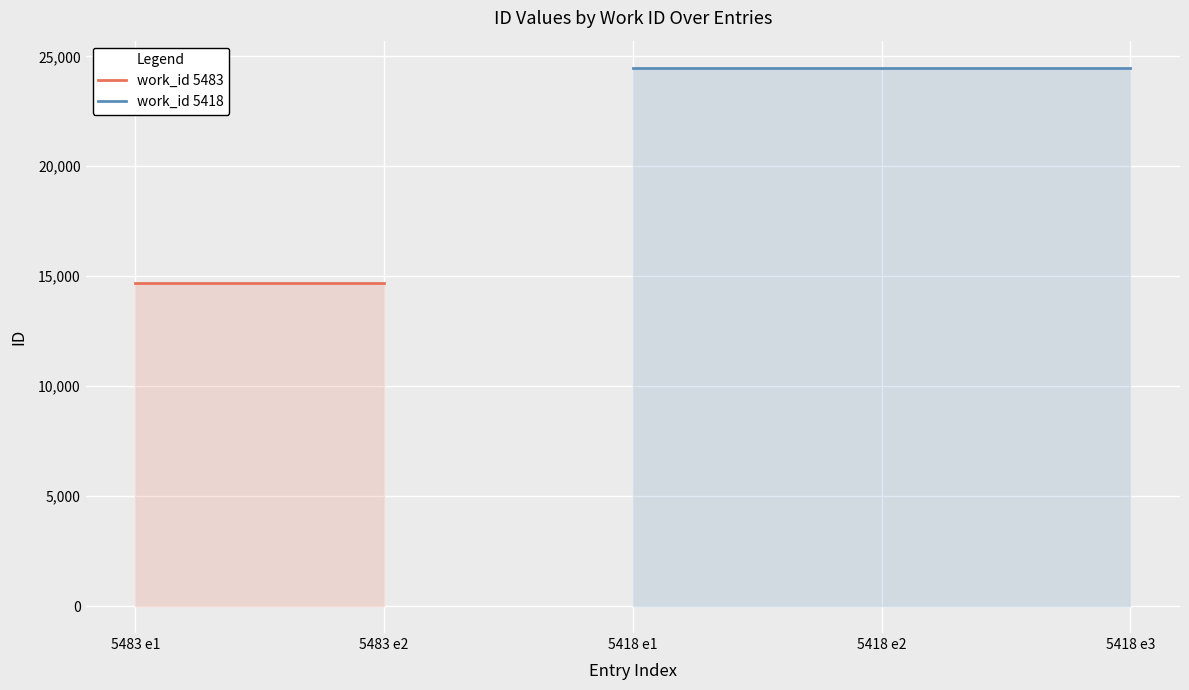

At which label does the data first exceed 24486?

5418 e3